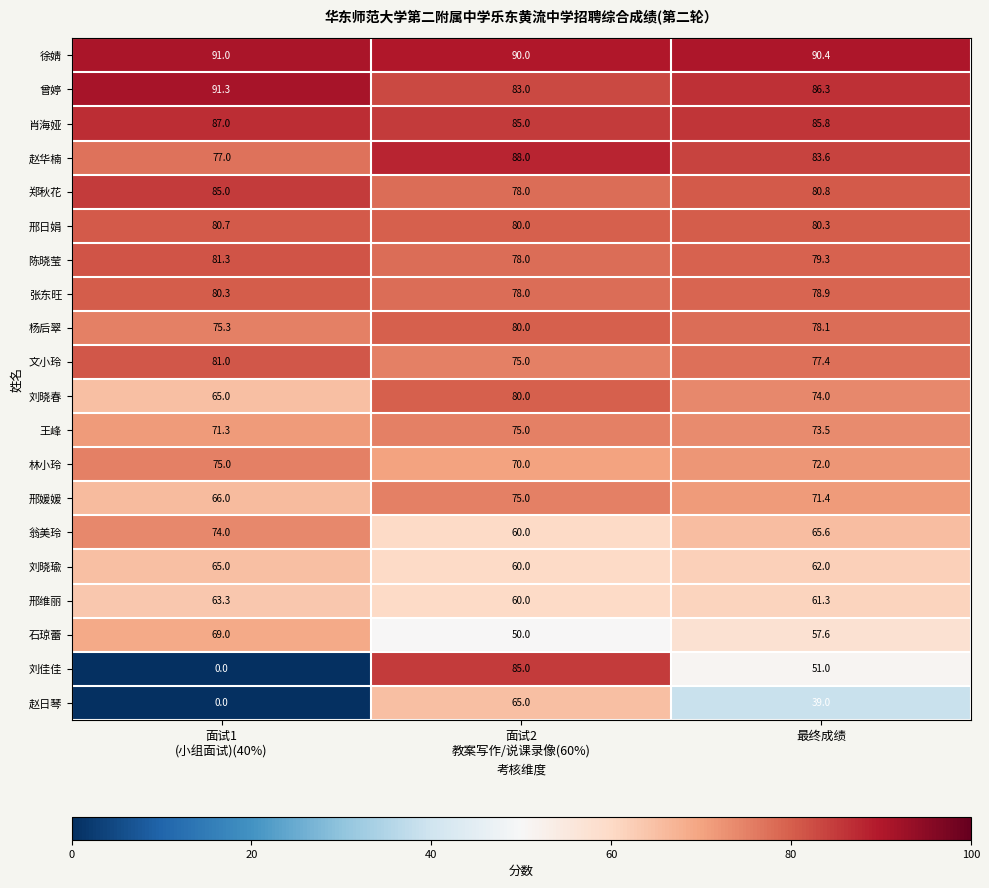

What is the average value of the 林小玲 series?

72.3